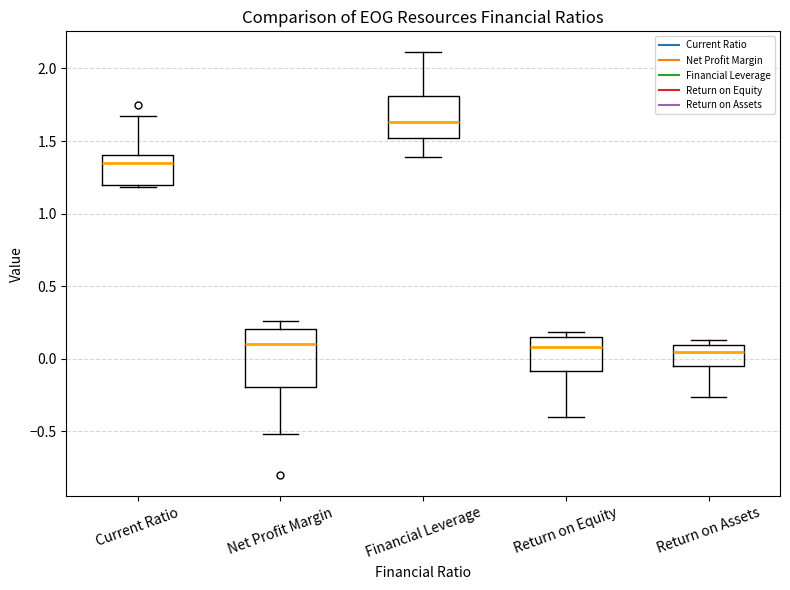

Reading left to right, transcribe this box plot: for each box, give where its median line is, the range the box spans, and where its two whiskers end, as read against the y-axis. The values are not printed on the chart, so give them approximately, as read against the axis.

Current Ratio: median 1.35, box 1.20 to 1.40, whiskers 1.20 (just below the box's lower edge) to 1.65
Net Profit Margin: median 0.10, box -0.20 to 0.20, whiskers -0.50 to 0.25
Financial Leverage: median 1.65, box 1.50 to 1.80, whiskers 1.40 to 2.10
Return on Equity: median 0.10, box -0.10 to 0.15, whiskers -0.40 to 0.20
Return on Assets: median 0.05, box -0.05 to 0.10, whiskers -0.25 to 0.15